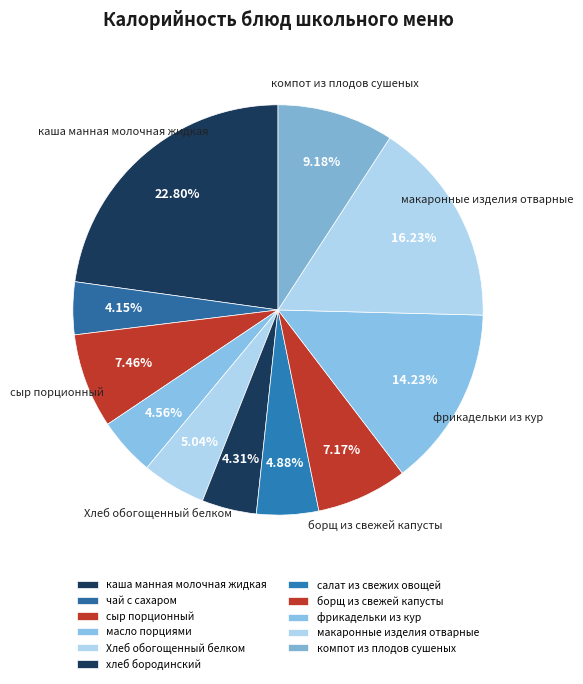

Combined, do салат из свежих овощей and Хлеб обогощенный белком account for over 50%?

No